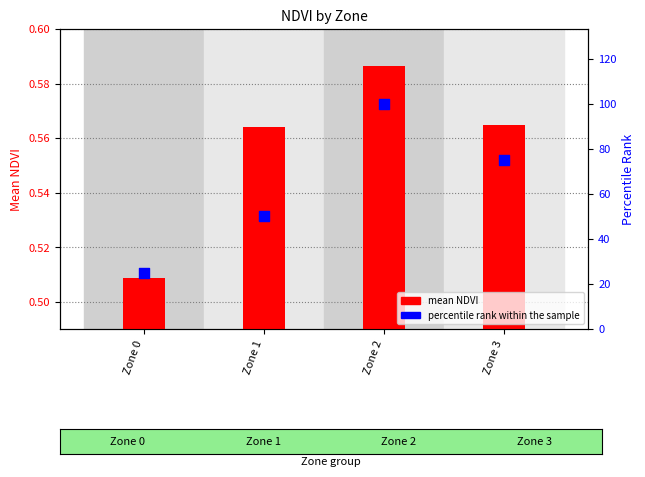

At how many categories does at least one series exceed 25?

3